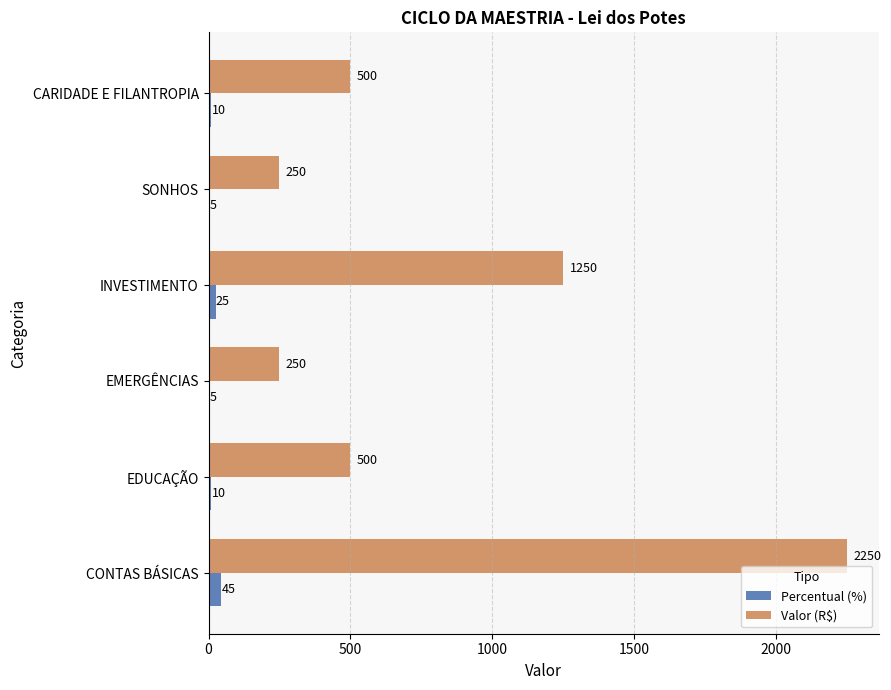

Is the value of Percentual (%) at INVESTIMENTO greater than the value of Valor (R$) at CONTAS BÁSICAS?

No